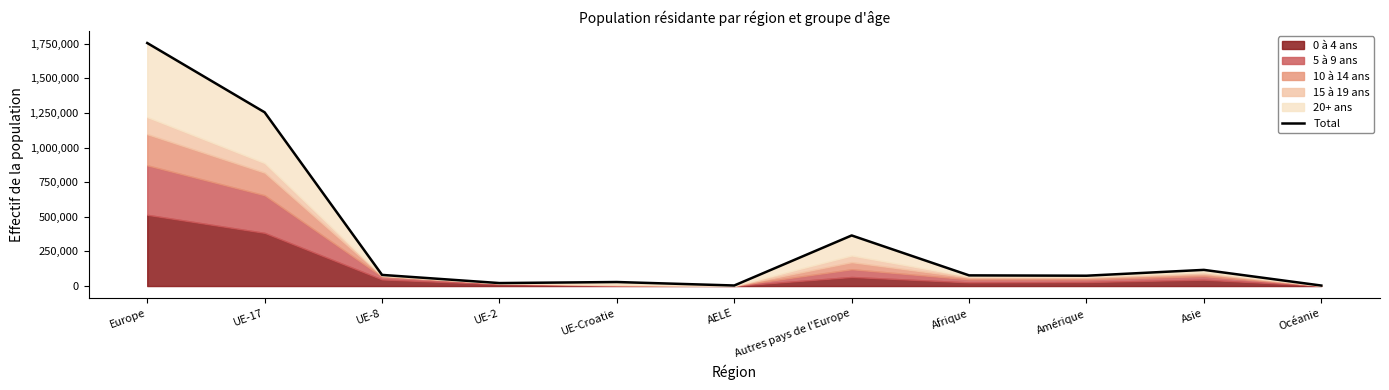

What value does the data have at UE-Croatie?

29049